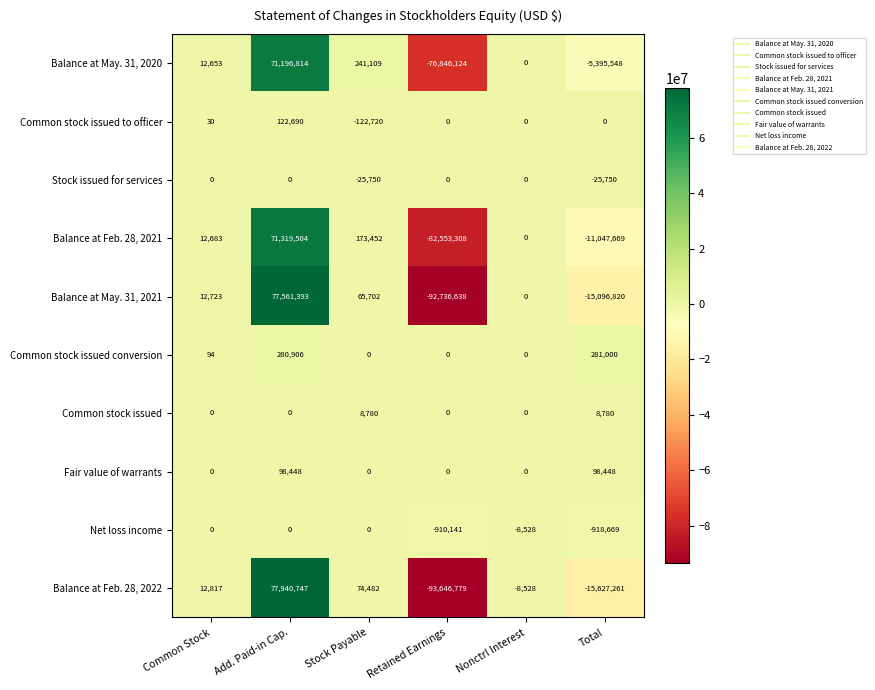

What is the maximum value shown in the chart?

77940747